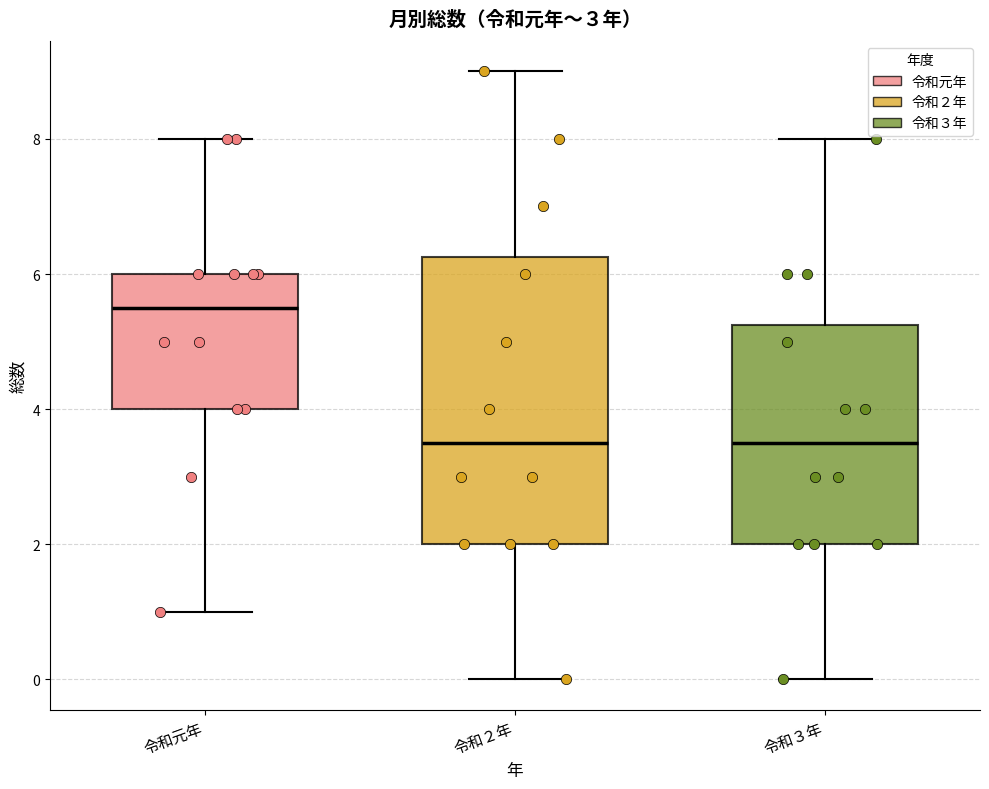

Comparing the boxes themselves (not the whiskers), which one is the tallest?

令和２年